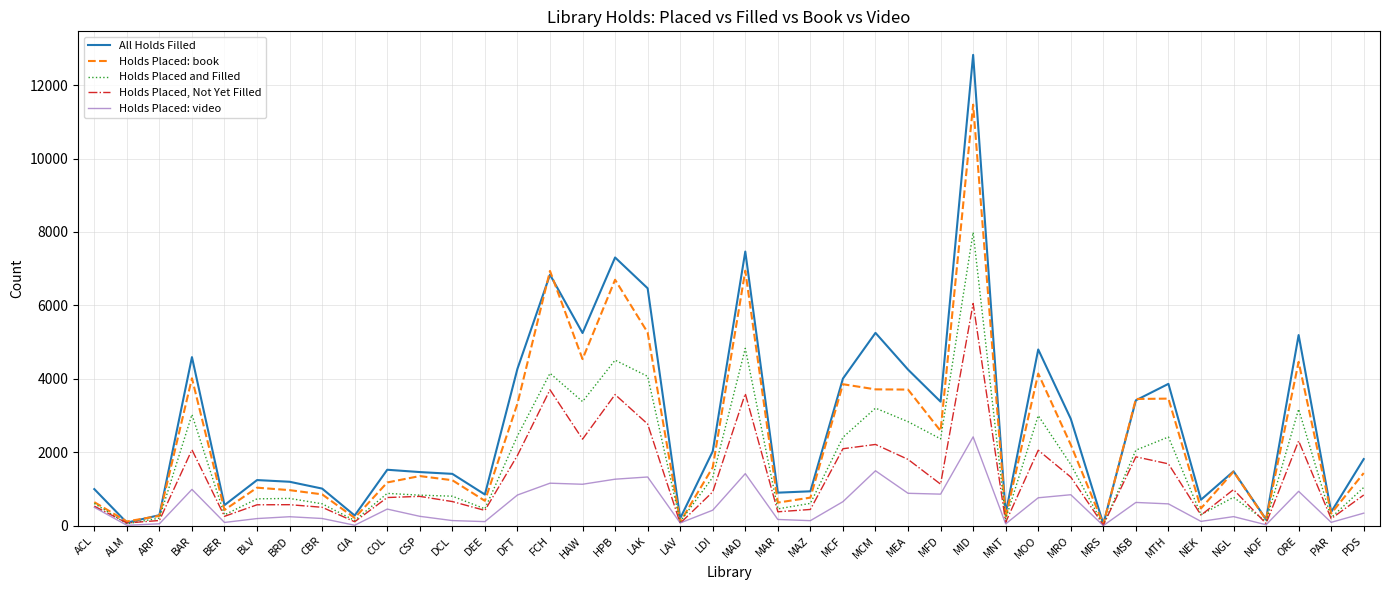

At which label does Holds Placed, Not Yet Filled first exceed 838?

BAR